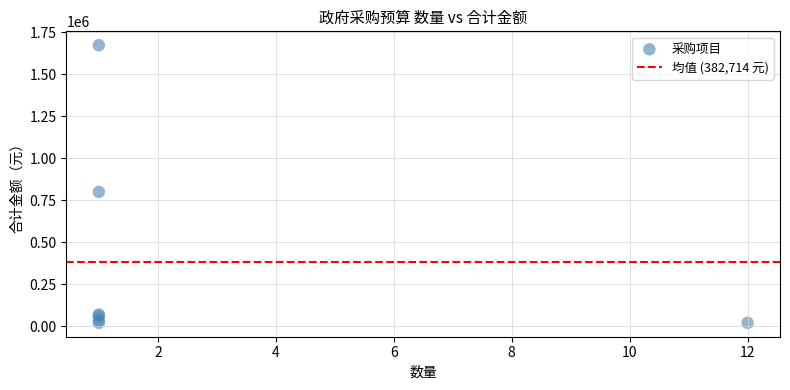

What Y value in the scatter plot is closest to 847000?

800000